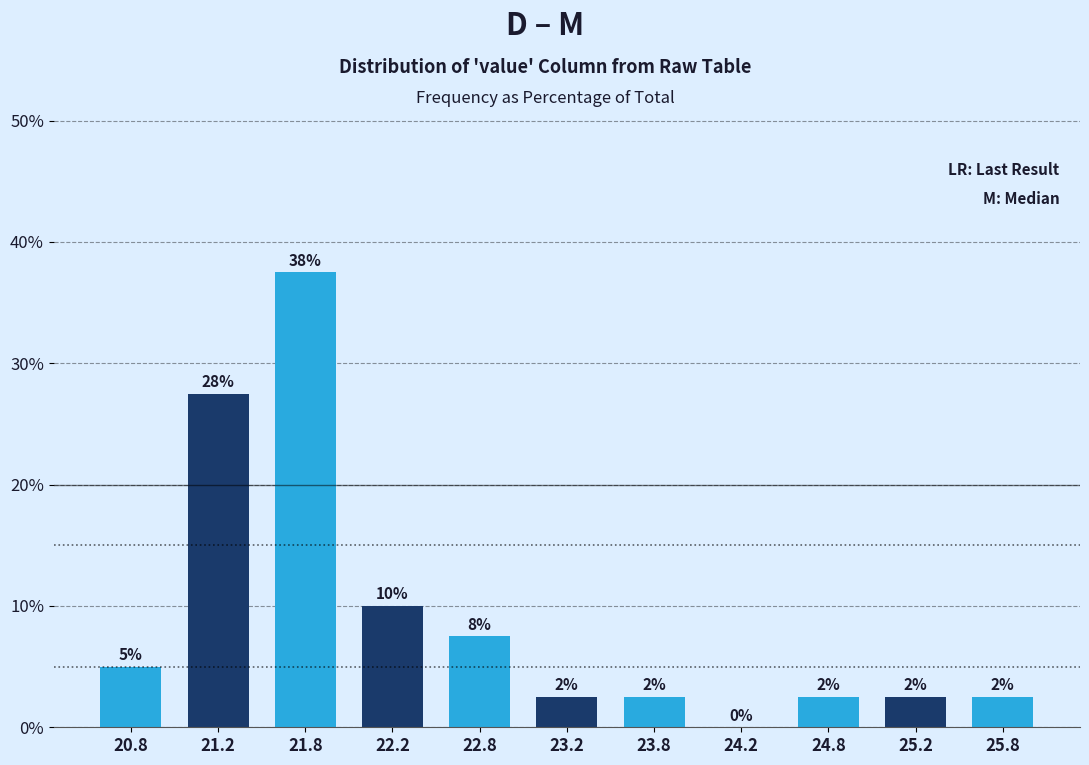

Are the bars horizontal?

No